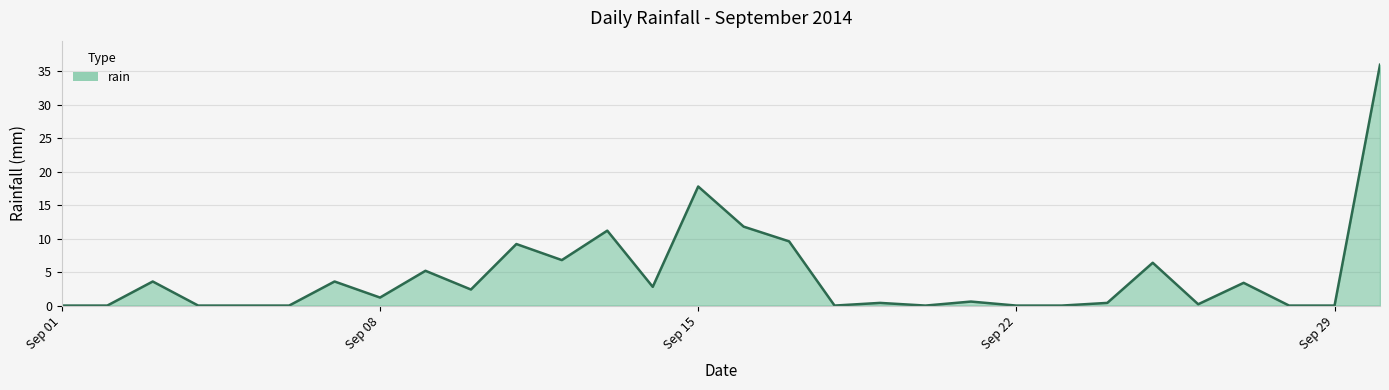

Does the chart have visible grid lines?

Yes